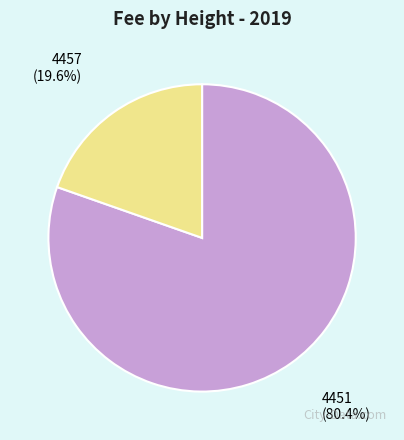

True or false: 4457 accounts for 20% of the total.

True